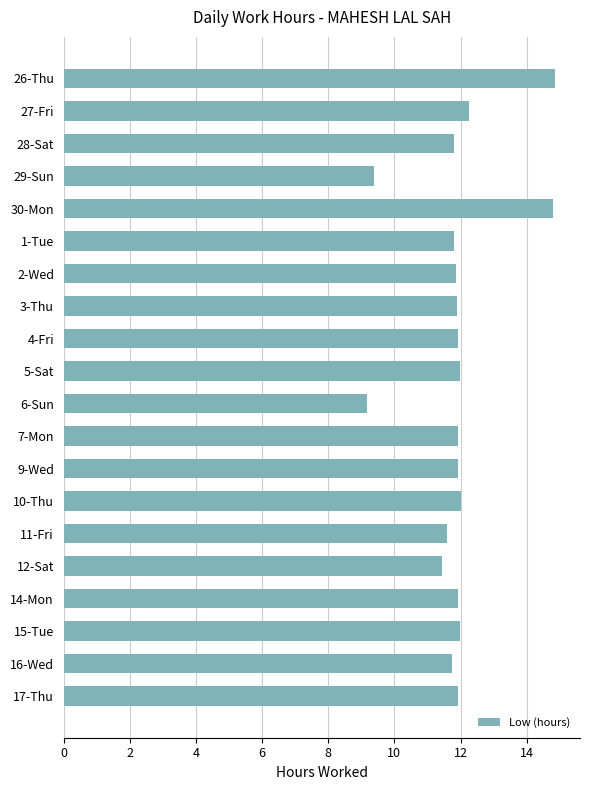

What value does the data have at 6-Sun?

9.2